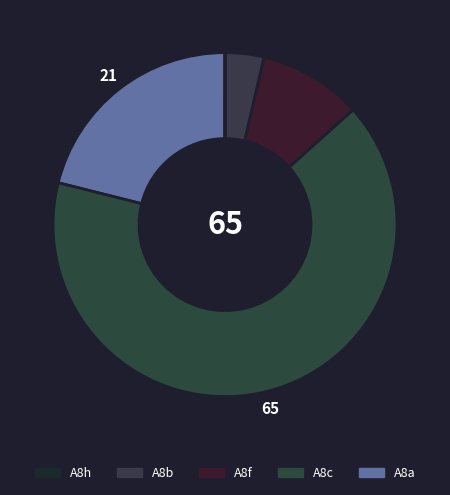

Rank the categories by value from lowest to highest.

A8h, A8b, A8f, A8a, A8c